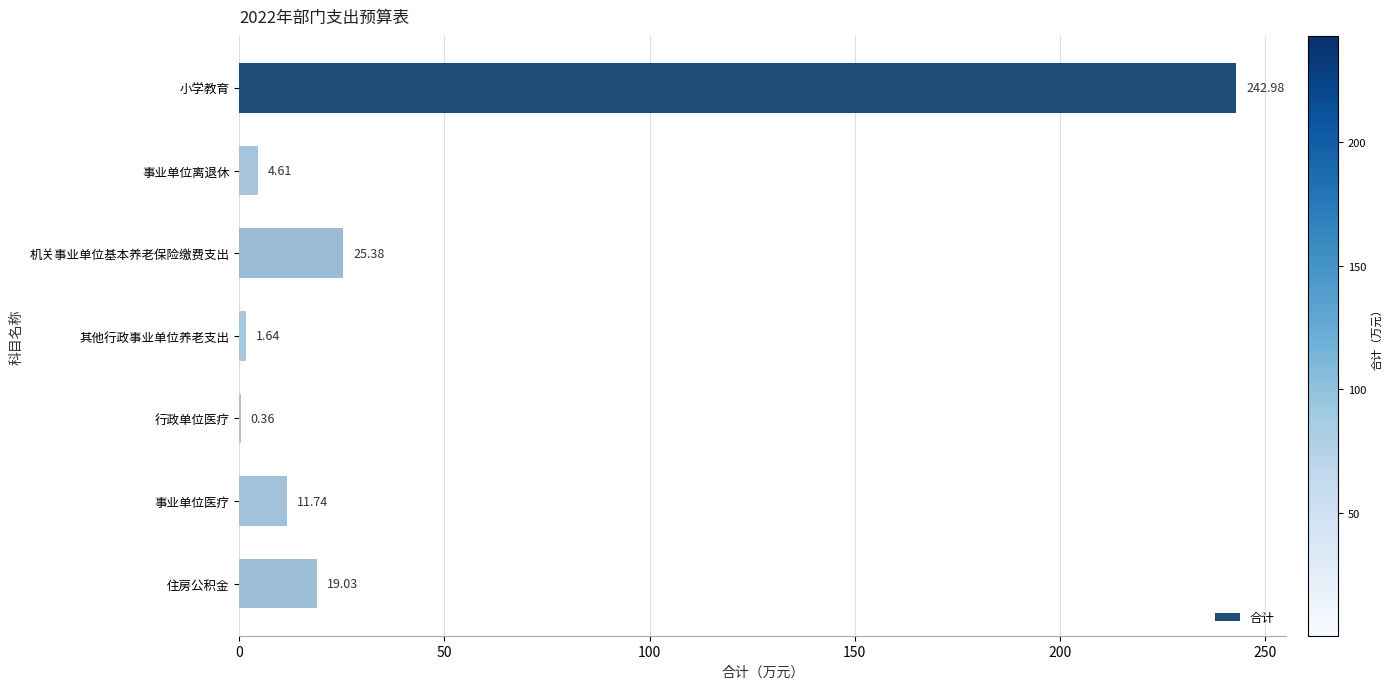

At which category does the chart reach its peak across all series?

小学教育